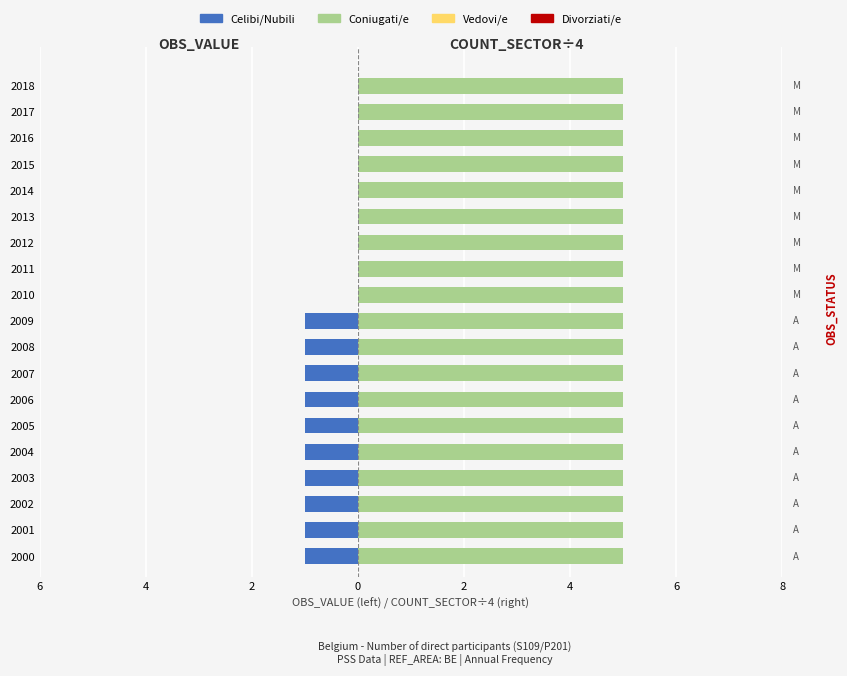

How many categories are shown in the chart?

19